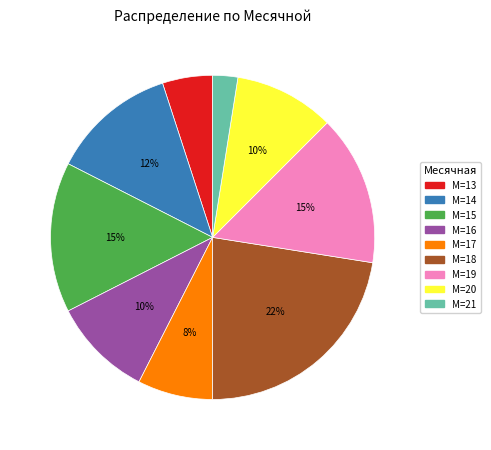

To the nearest percent, what is the difference between the largest and smallest slice percentages?

20%